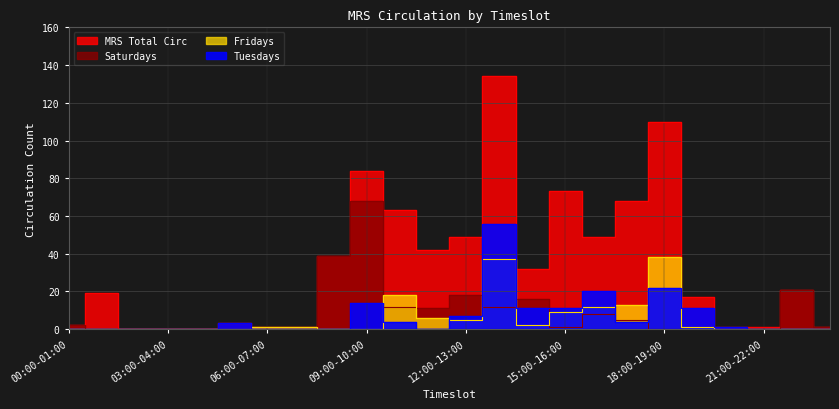

Rank the categories by Saturdays value from lowest to highest.

01:00-02:00, 02:00-03:00, 03:00-04:00, 04:00-05:00, 05:00-06:00, 06:00-07:00, 07:00-08:00, 18:00-19:00, 19:00-20:00, 20:00-21:00, 21:00-22:00, 15:00-16:00, 23:00-24:00, 00:00-01:00, 17:00-18:00, 16:00-17:00, 11:00-12:00, 10:00-11:00, 13:00-14:00, 14:00-15:00, 12:00-13:00, 22:00-23:00, 08:00-09:00, 09:00-10:00